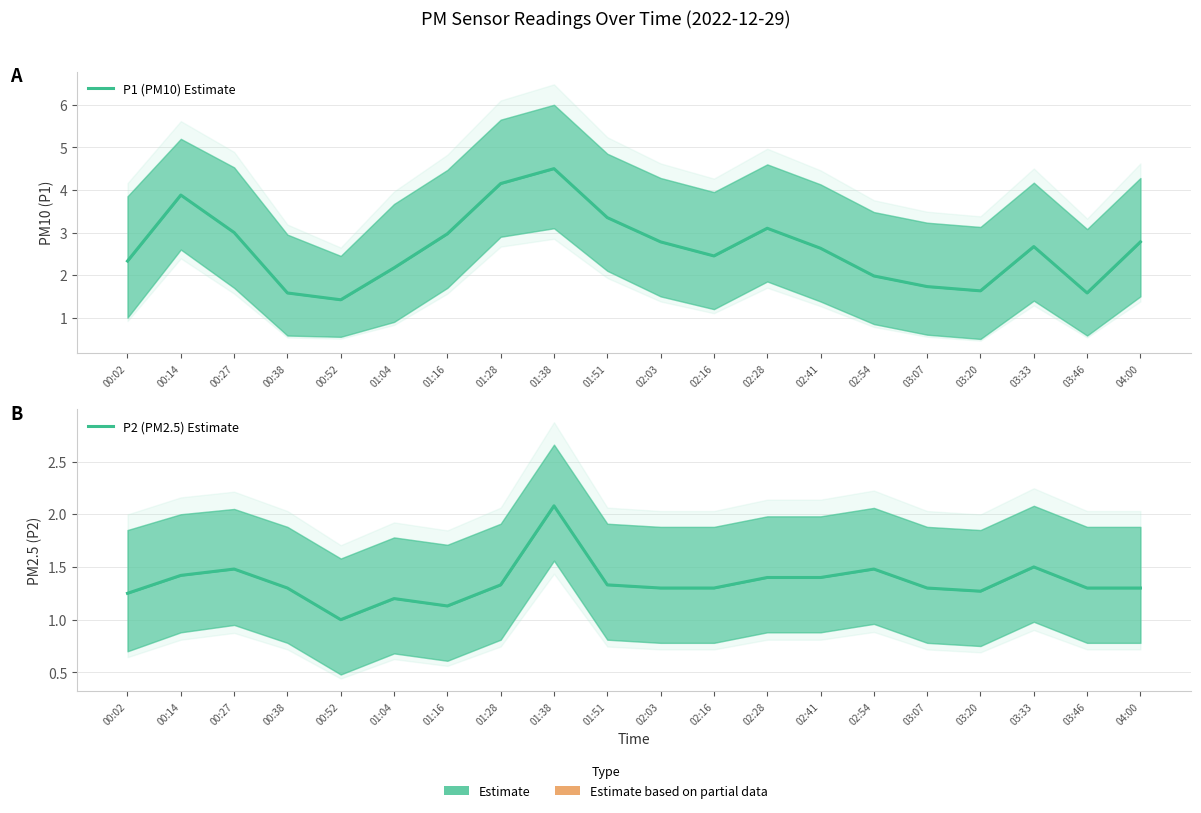

Between 00:14 and 02:41, which is larger?

00:14